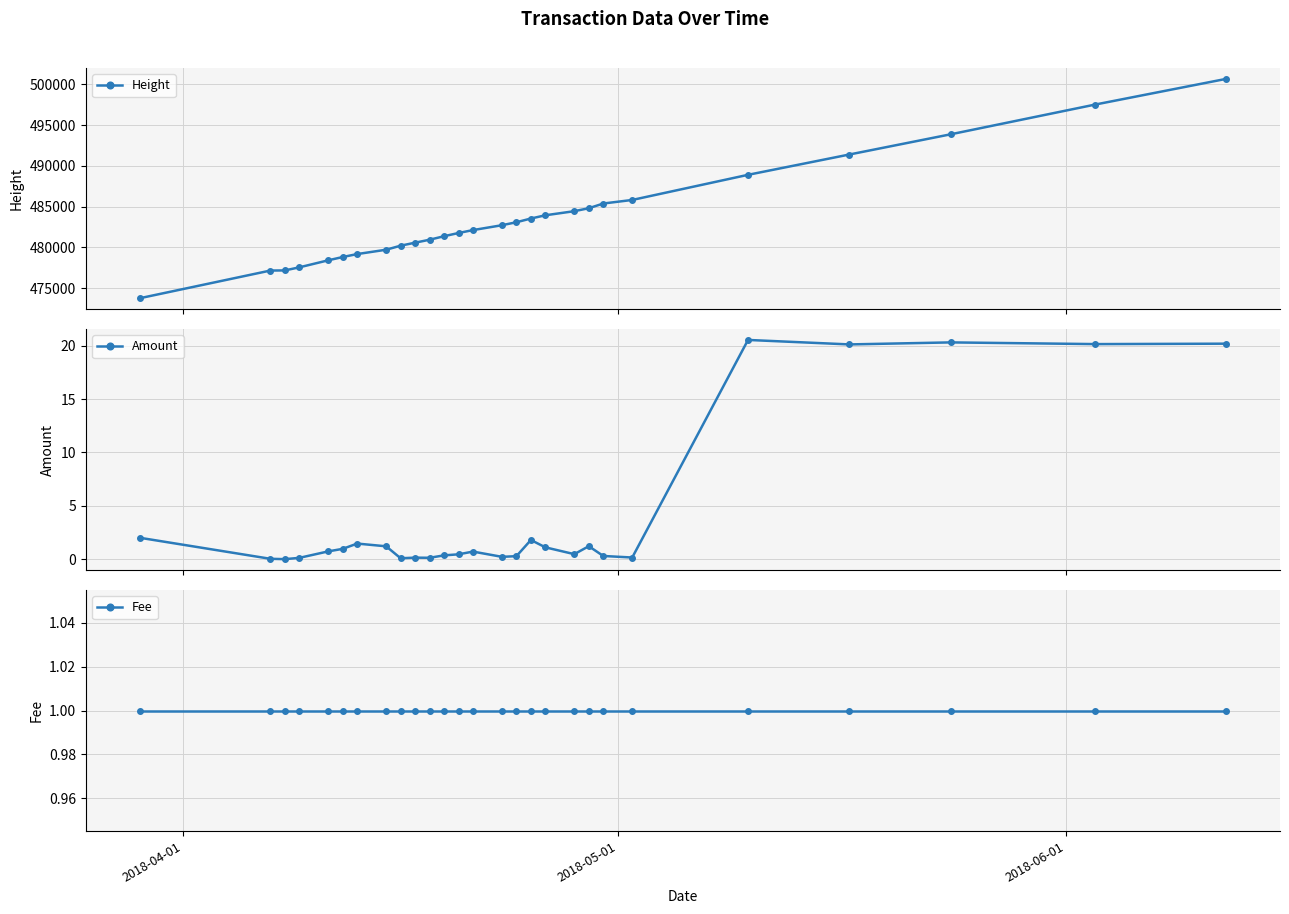

At how many categories does at least one series exceed 76448?

27